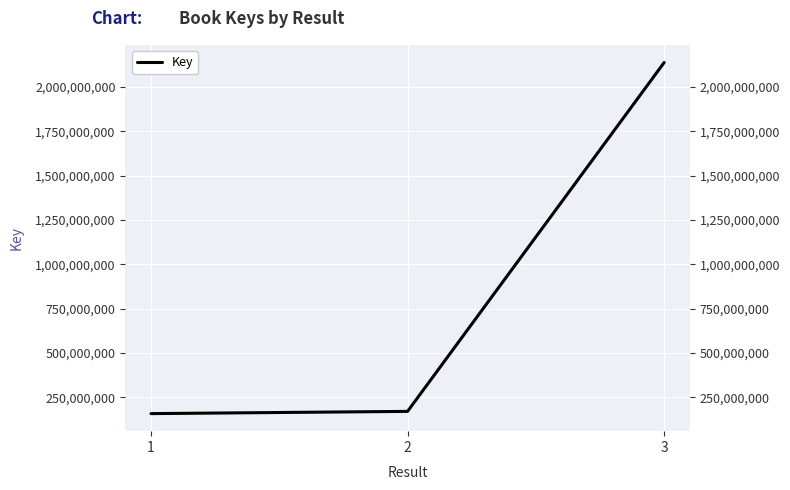

What is the maximum value shown in the chart?

2137649836